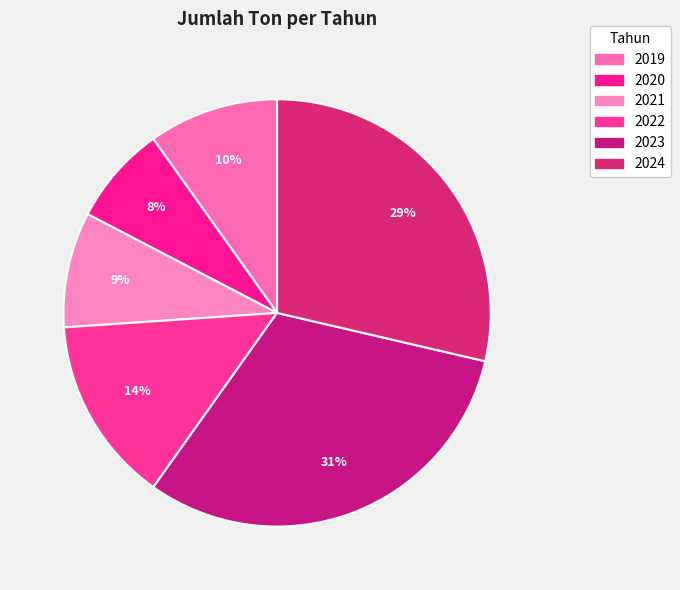

To the nearest percent, what percentage of the pie is 2022?

14%